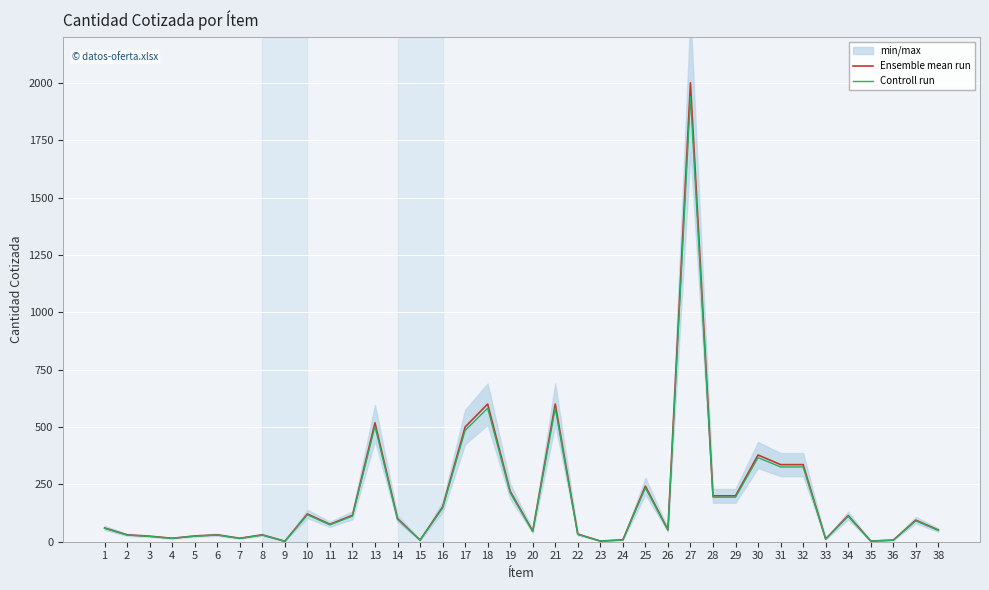

Between 24 and 36, which series saw the biggest shift?

Ensemble mean run